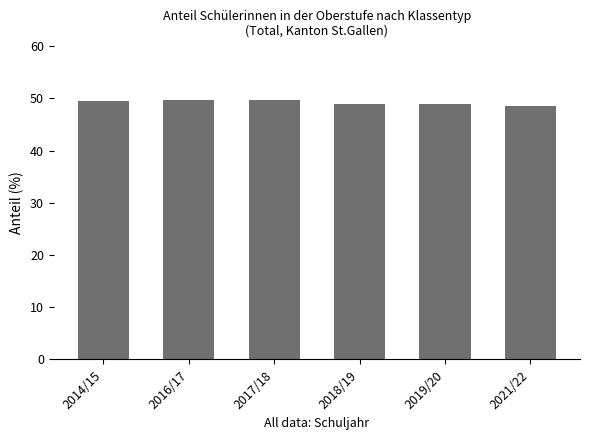

What is the average value?

49.2